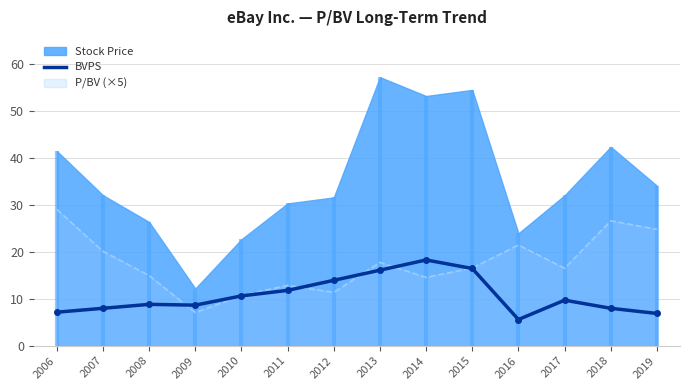

Is it true that P/BV (×5) equals 10.7 at 2010?

True